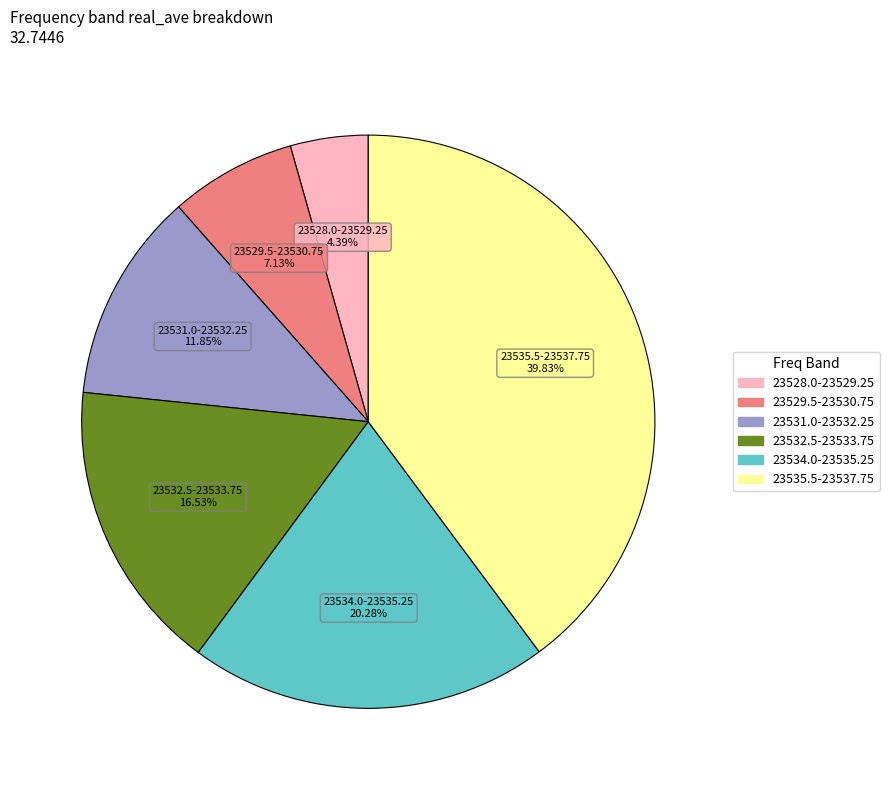

Is there any slice that represents more than half of the pie?

No